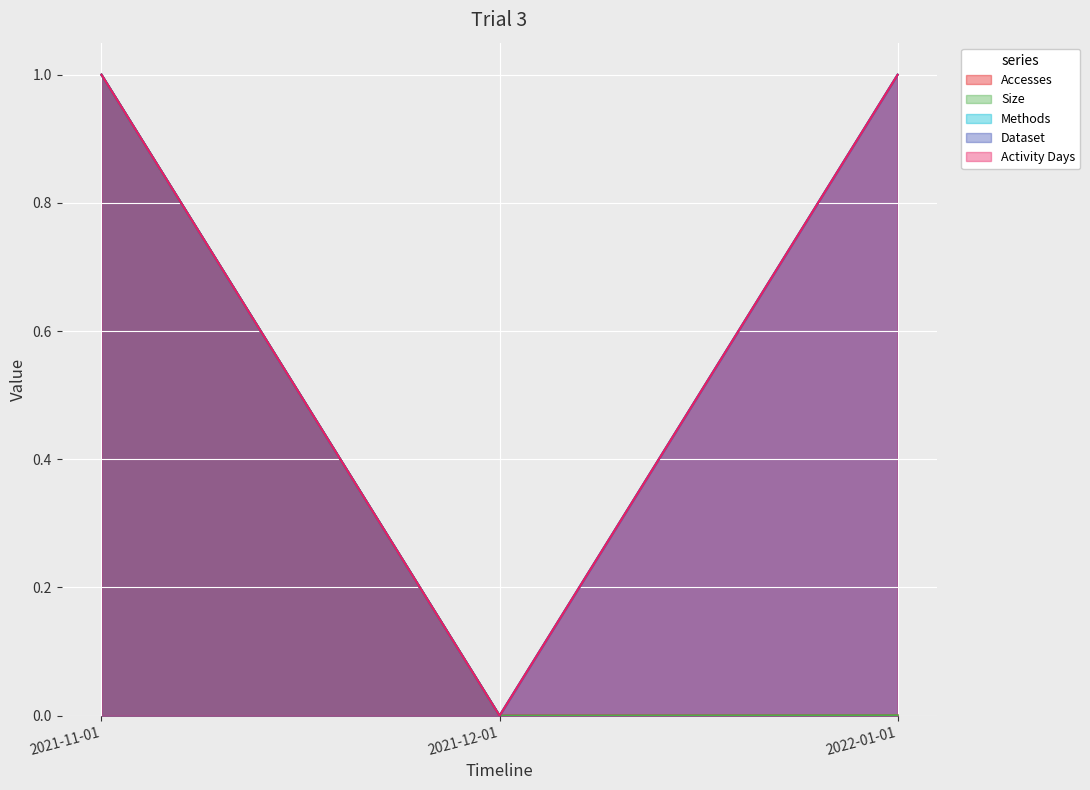

What is the label of the 1st point from the left?

2021-11-01